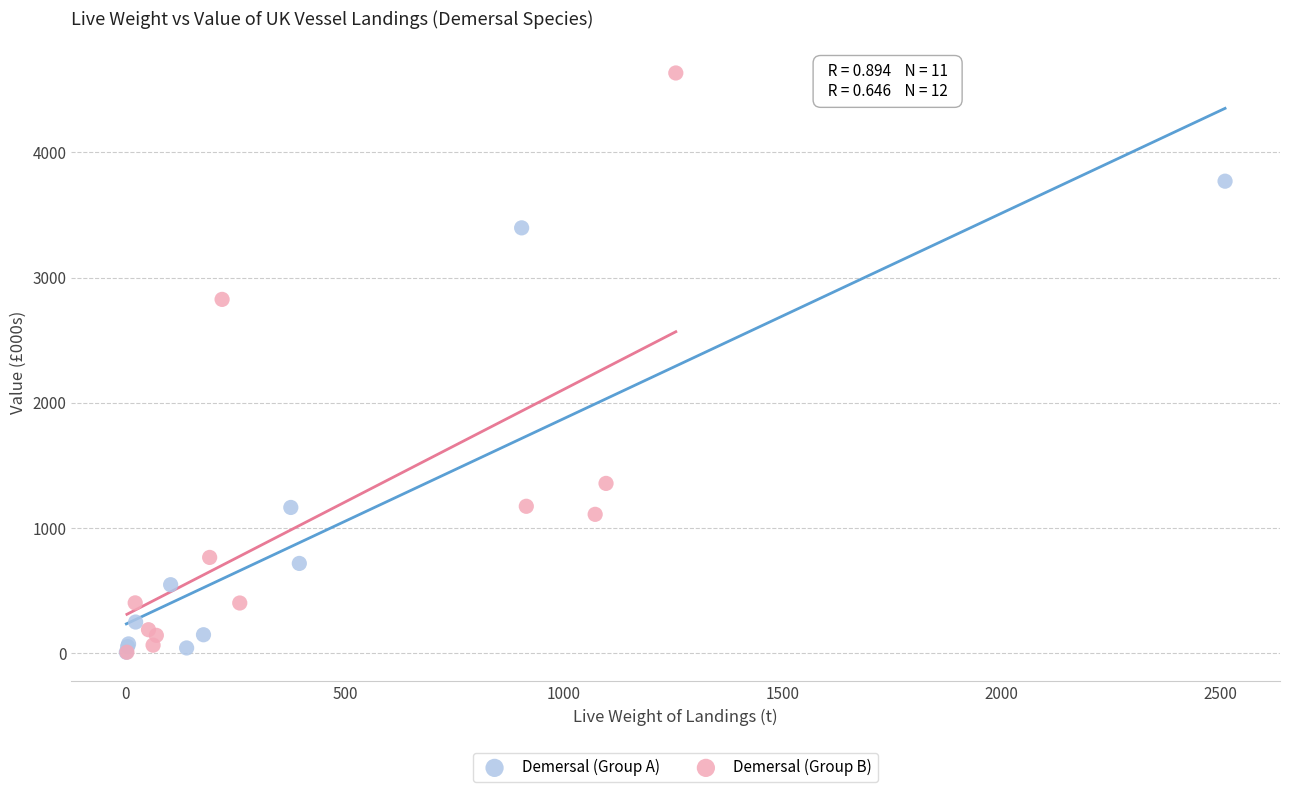

Which series has the largest Y range (max minus min)?

Demersal (Group B)